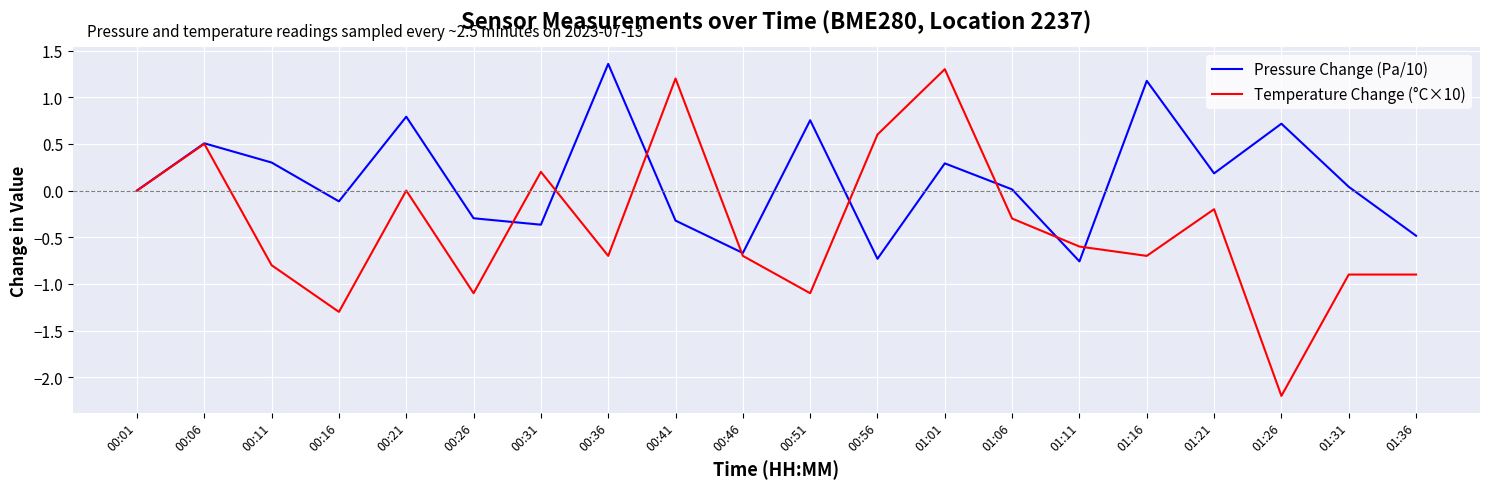

How many series are shown in this chart?

2